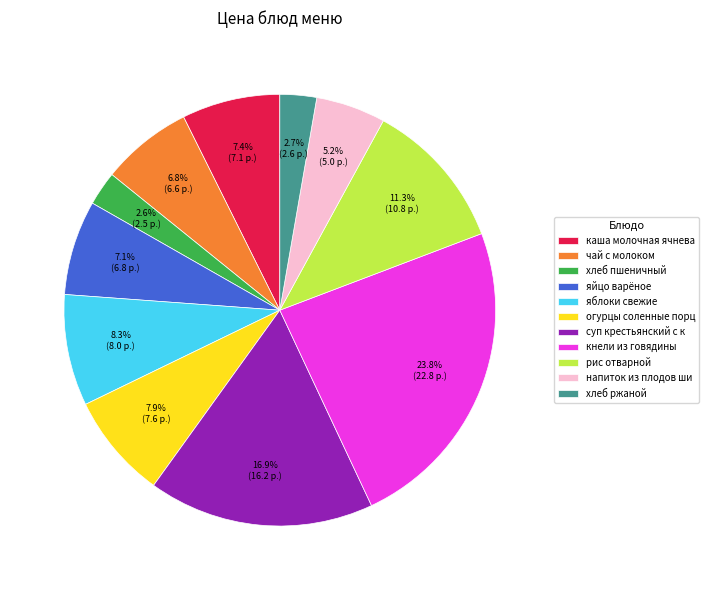

How many slices are in this pie chart?

11